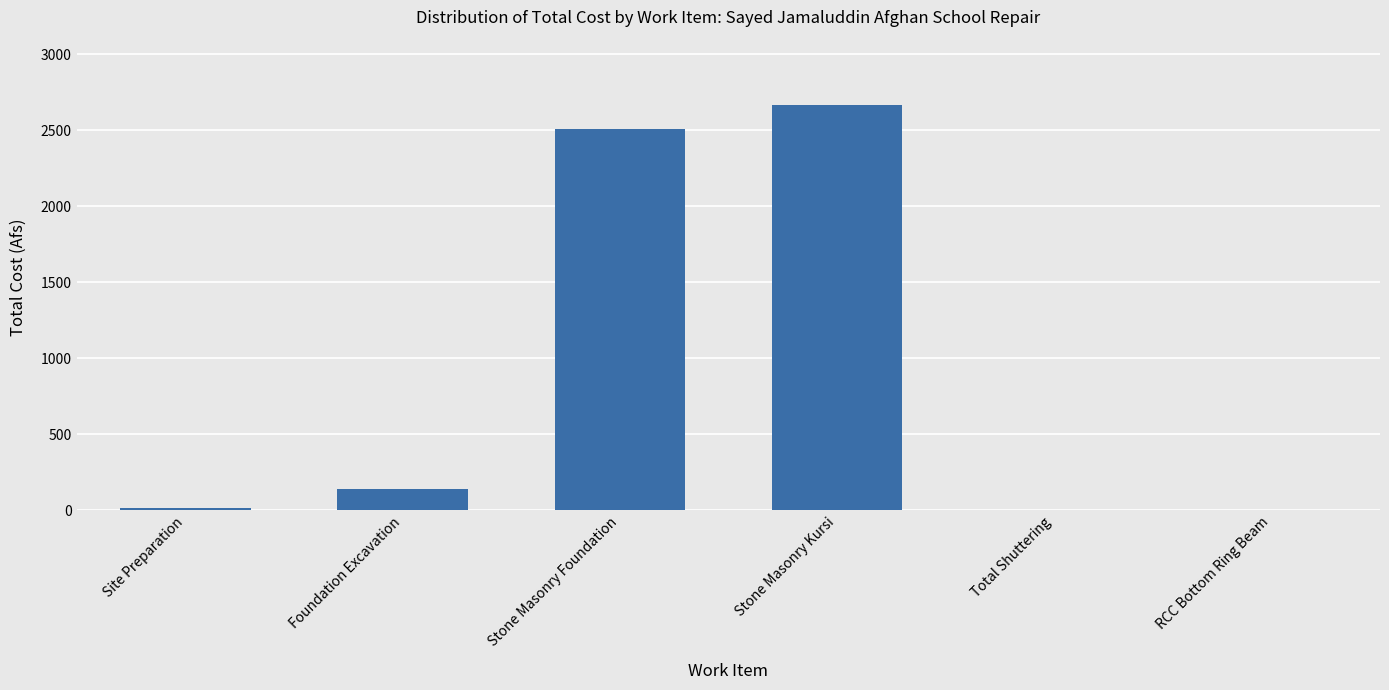

What is the sum of the values at Foundation Excavation and Stone Masonry Kursi?

2806.9